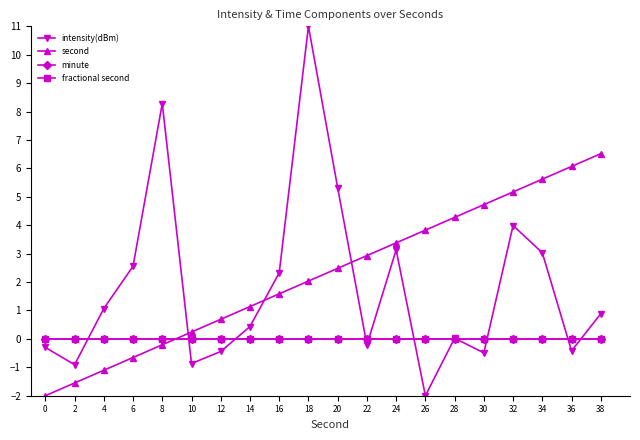

Is this an area chart (filled region under the line)?

No